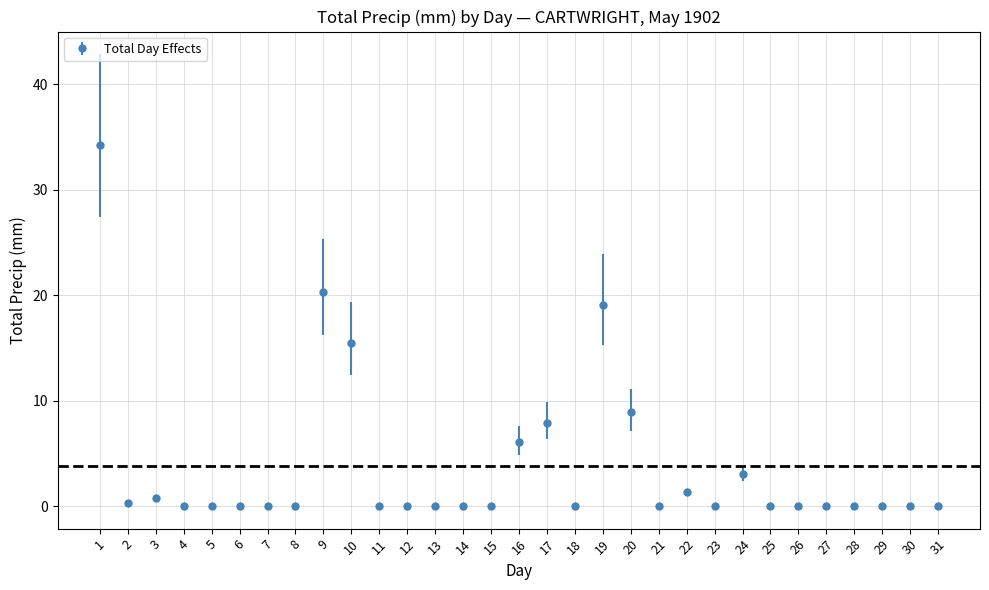

What is the greatest value displayed?

34.3